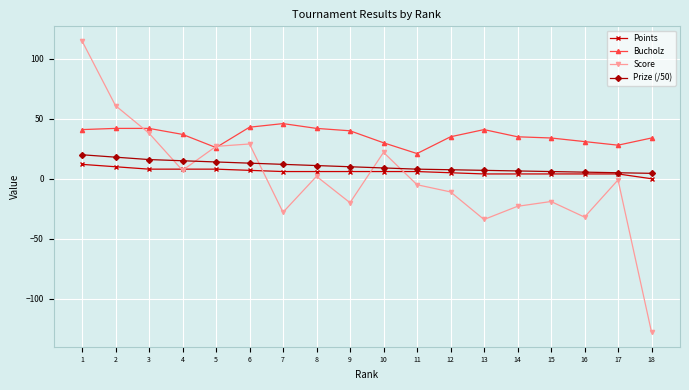

What is the difference between the maximum and minimum values in the Prize (/50) series?

15.5